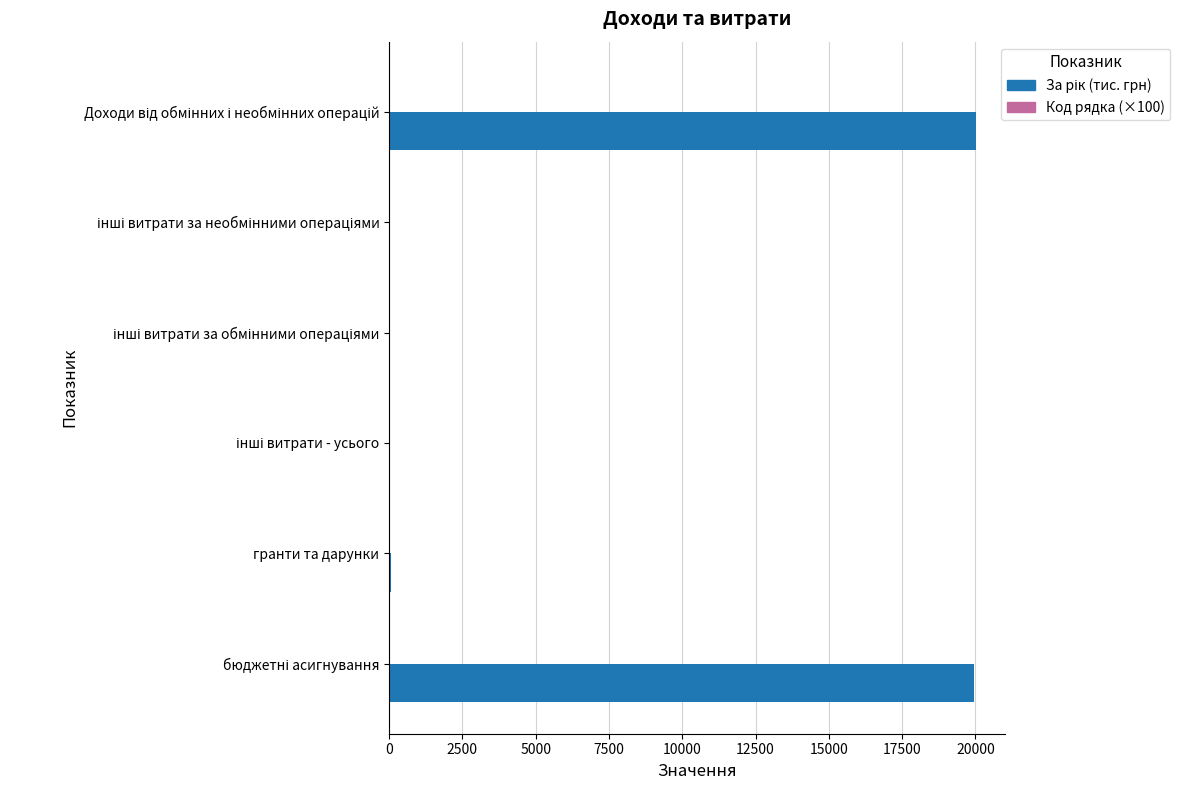

What is the greatest value displayed?

20007.2